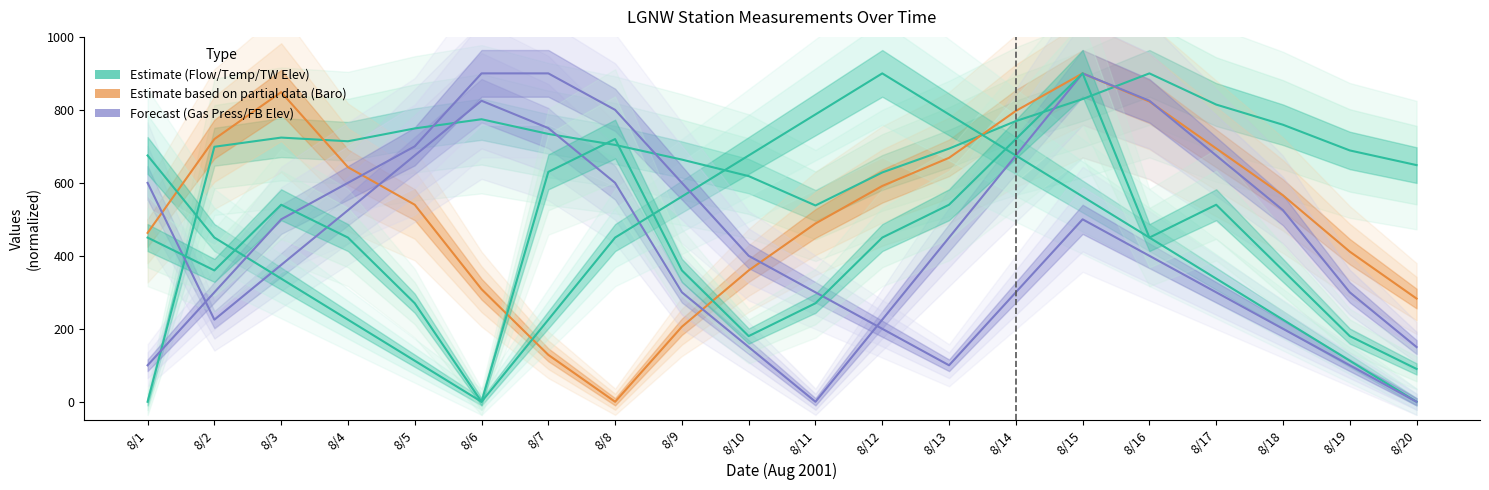

The TW ELEV (FT) series shows 1456.9 at 8/15. True or false?

False